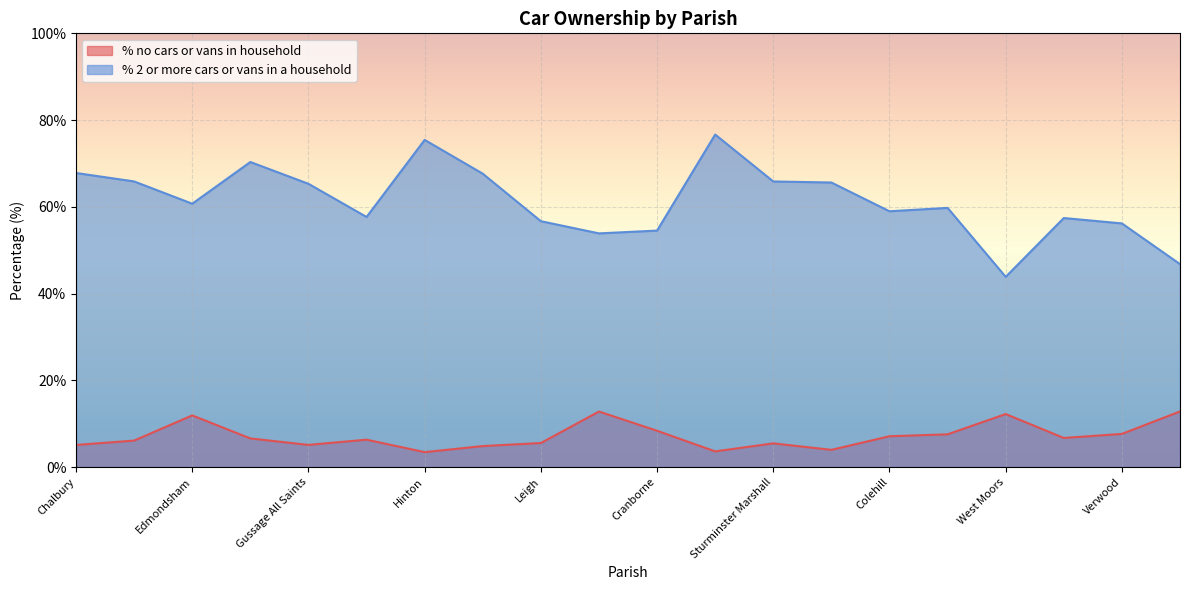

Does the chart display data point markers on the line(s)?

No